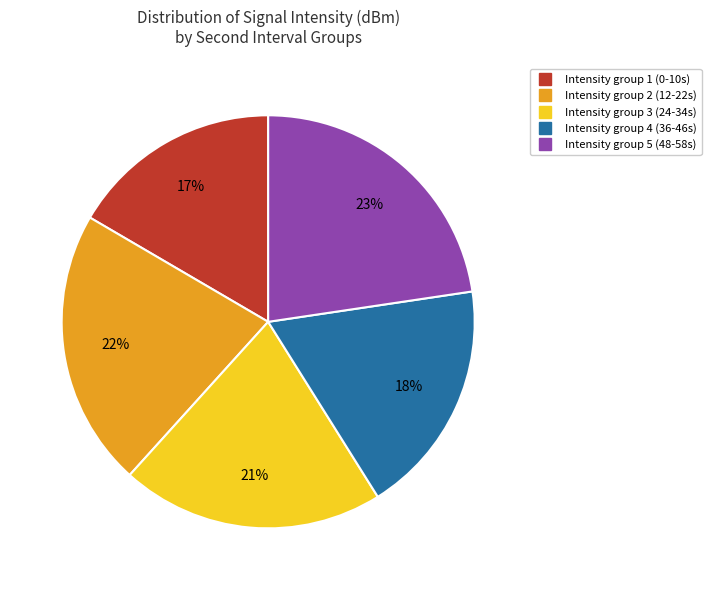

How many segments does this pie chart have?

5